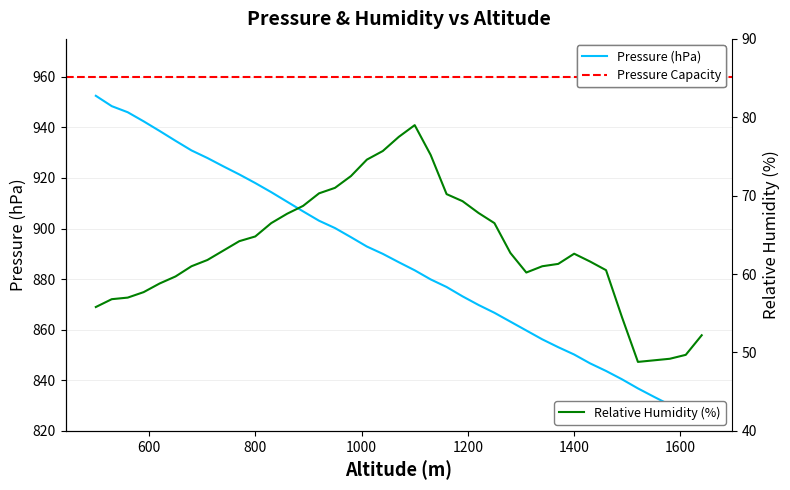

What is the difference between the second highest and minimum values in the Relative Humidity (%) series?

28.7